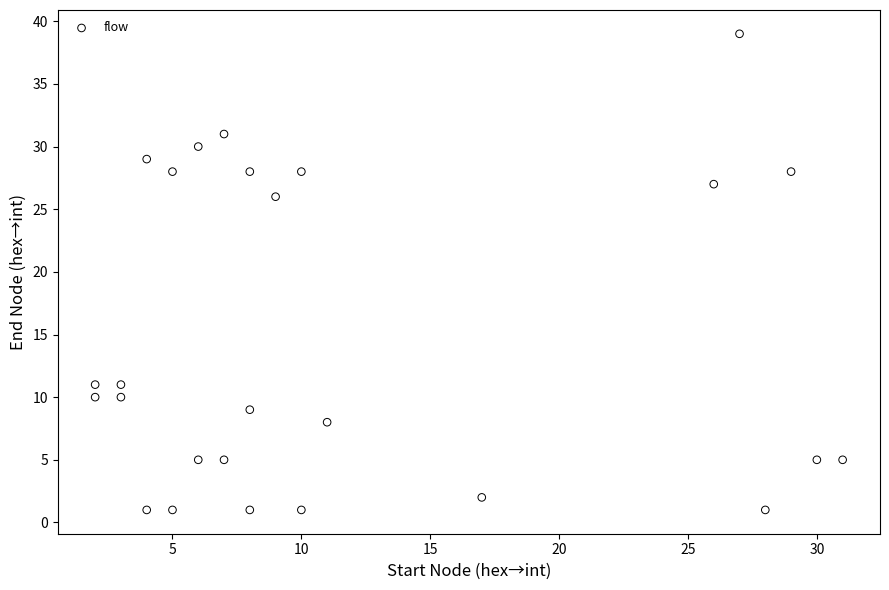

What is the range of Y values (max minus min)?

38